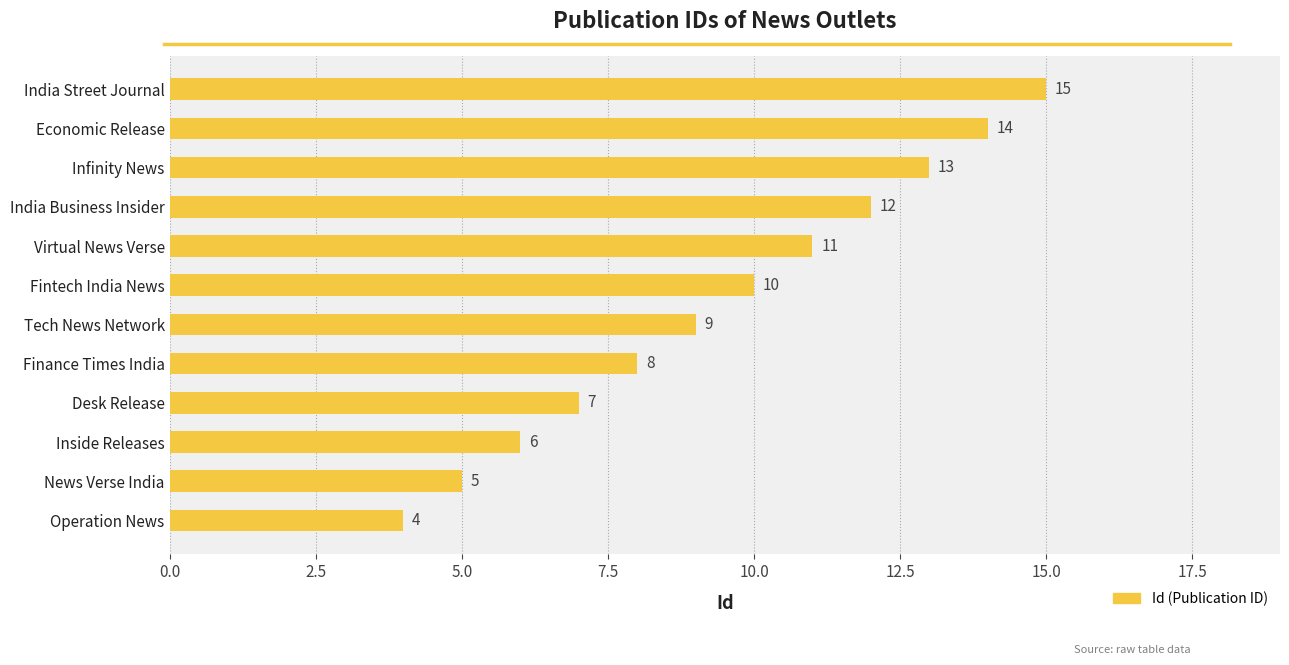

True or false: the data shows 5 at India Business Insider.

False